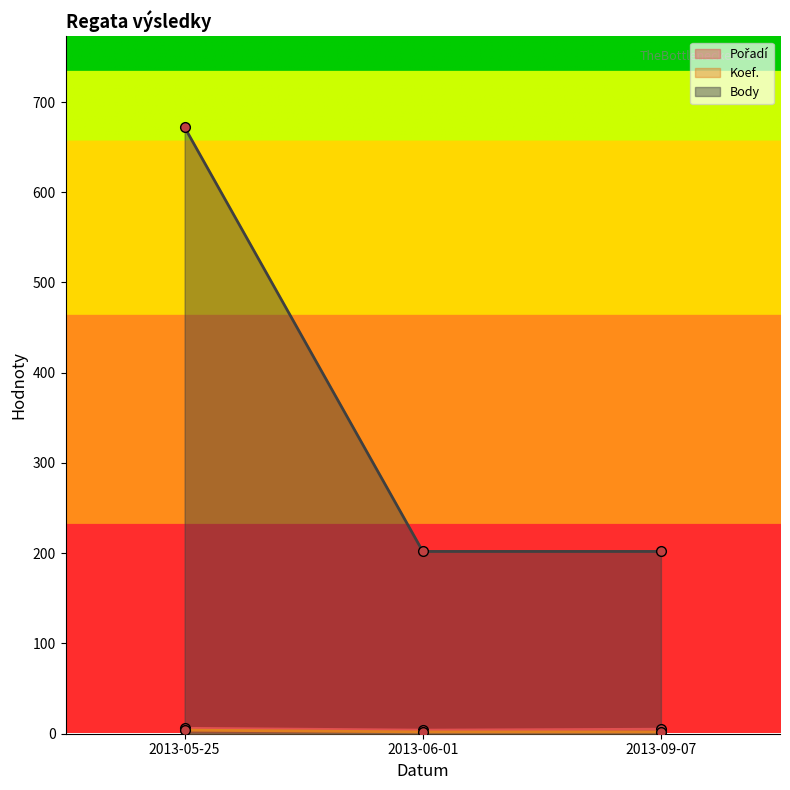

What is the label of the 1st point from the left?

2013-05-25